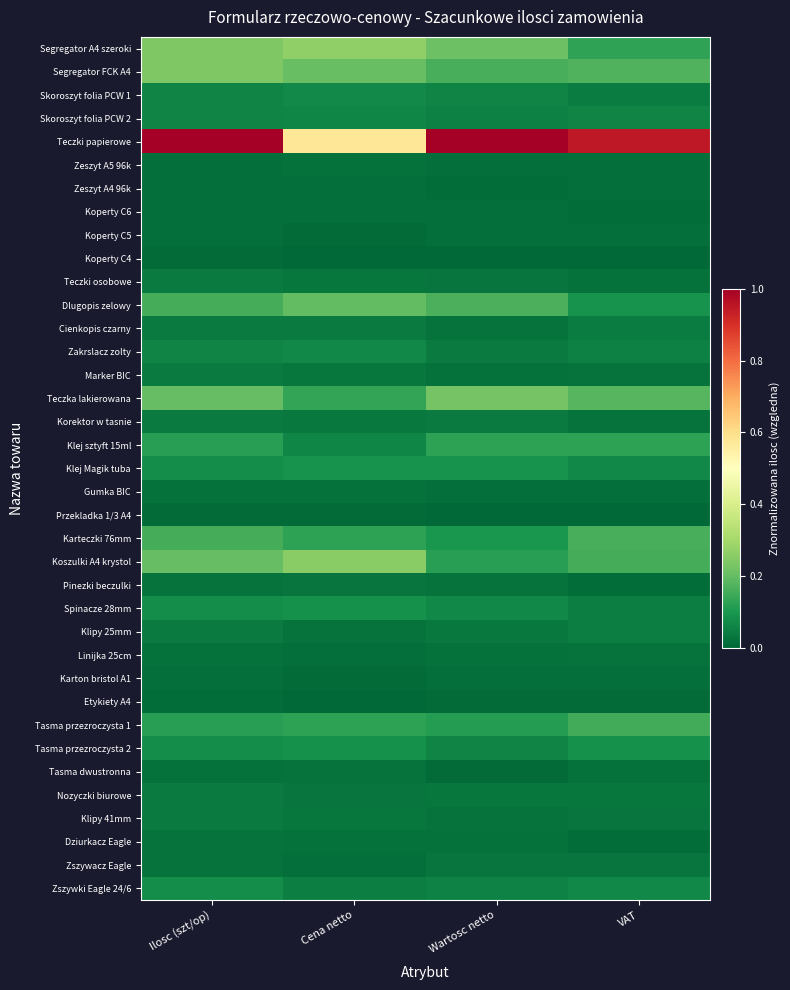

At how many categories does at least one series exceed 0?

4